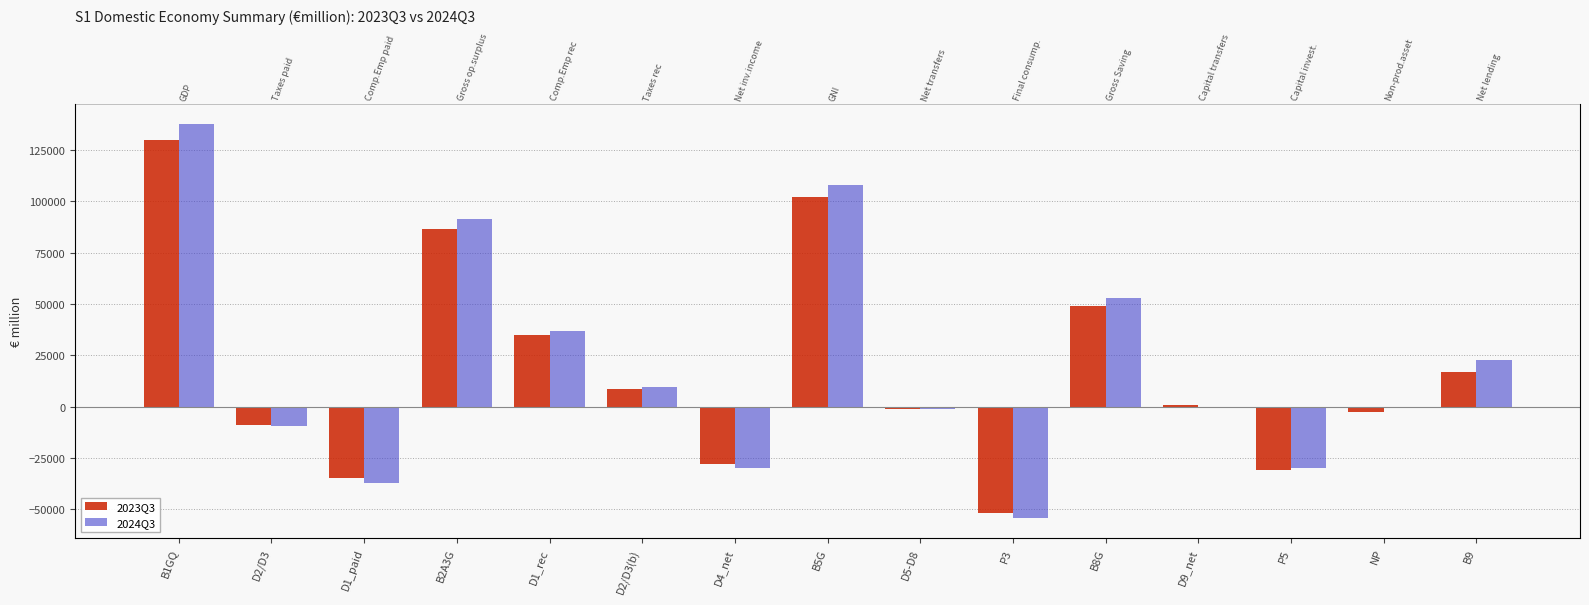

How many values in 2023Q3 are below zero?

7